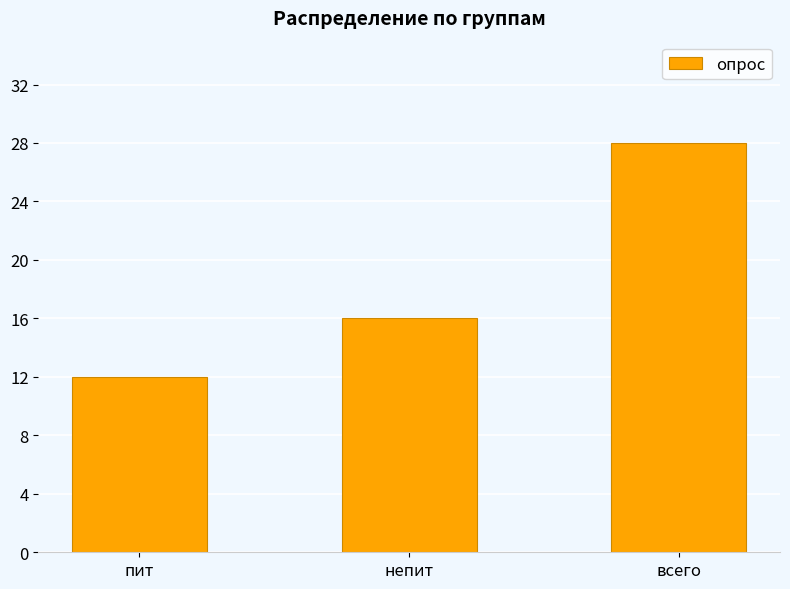

True or false: the data shows 16 at непит.

True